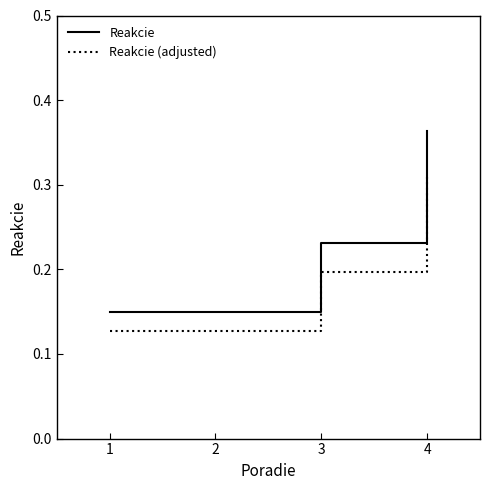

True or false: Reakcie and Reakcie (adjusted) intersect in this chart.

False